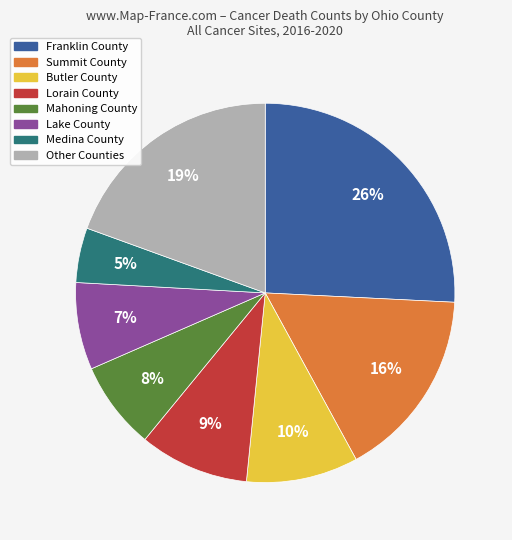

How many segments does this pie chart have?

8